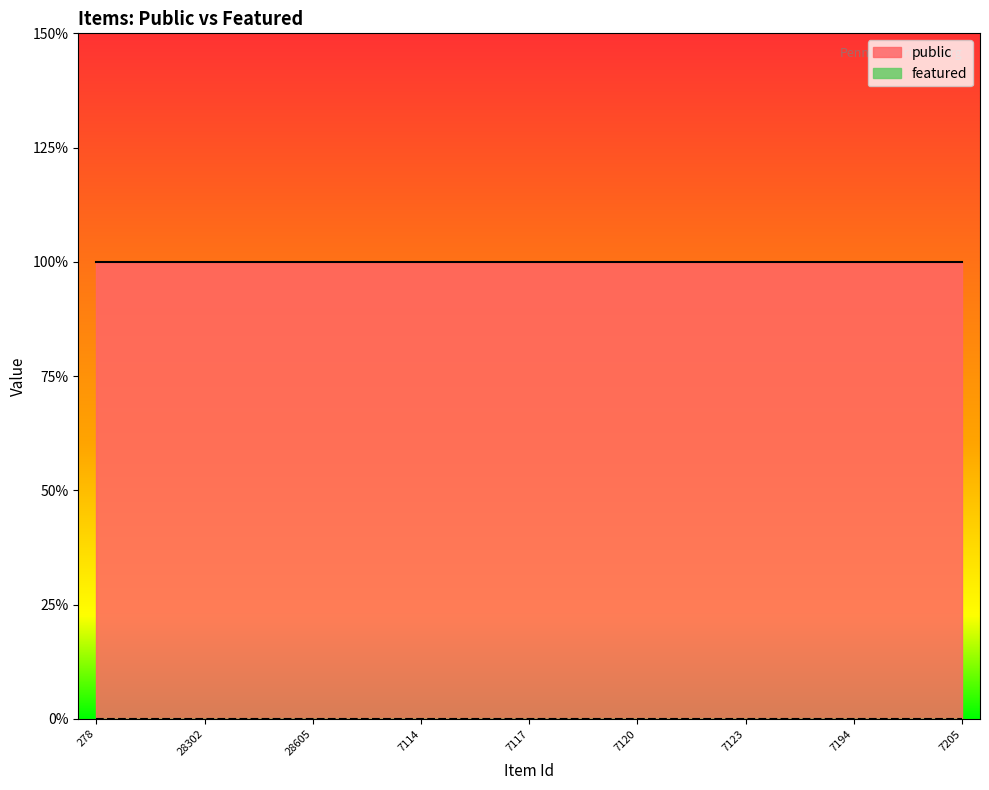

What are all the series names shown in the legend?

public, featured